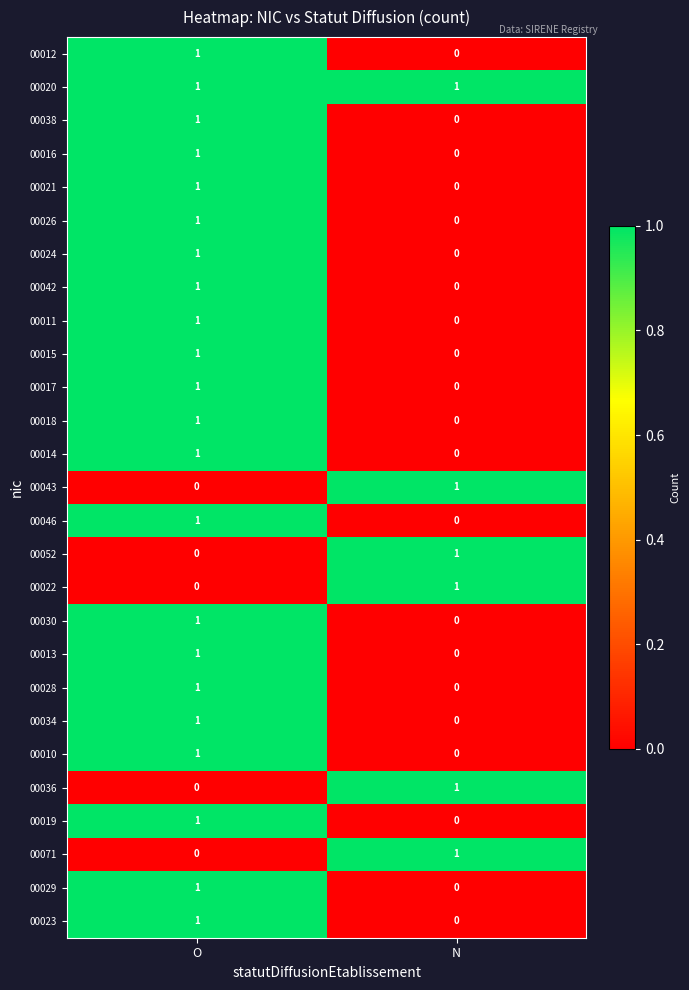

Rank the categories by 00011 value from lowest to highest.

N, O